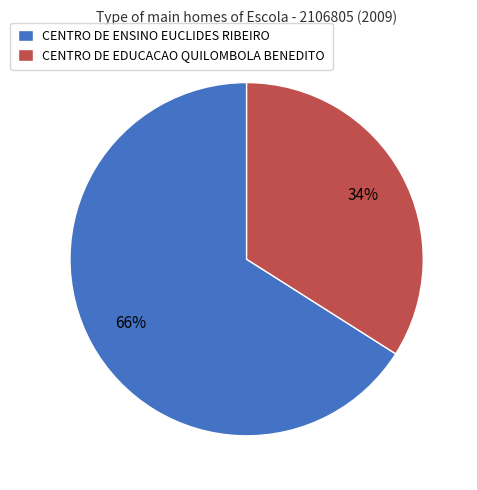

How many slices are in this pie chart?

2